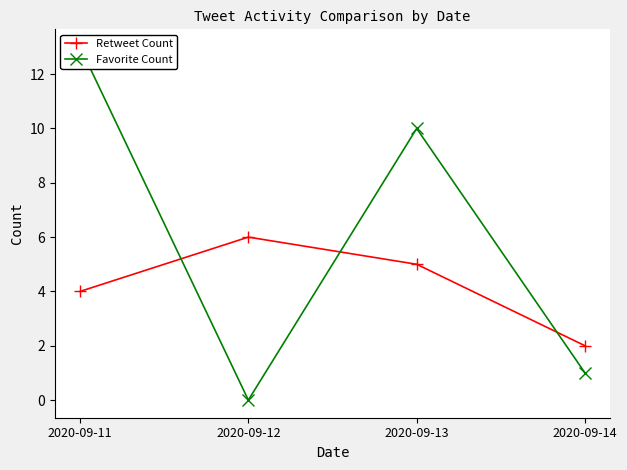

What is the total value across all series at 2020-09-14?

3